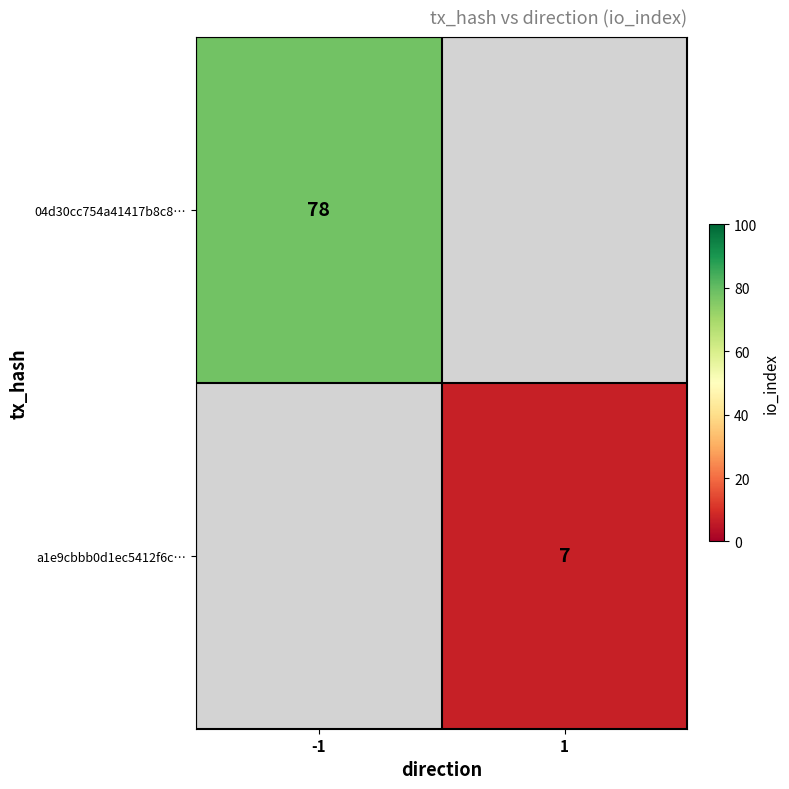

The value of a1e9cbbb0d1ec5412f6c… at 1 is 7. True or false?

True